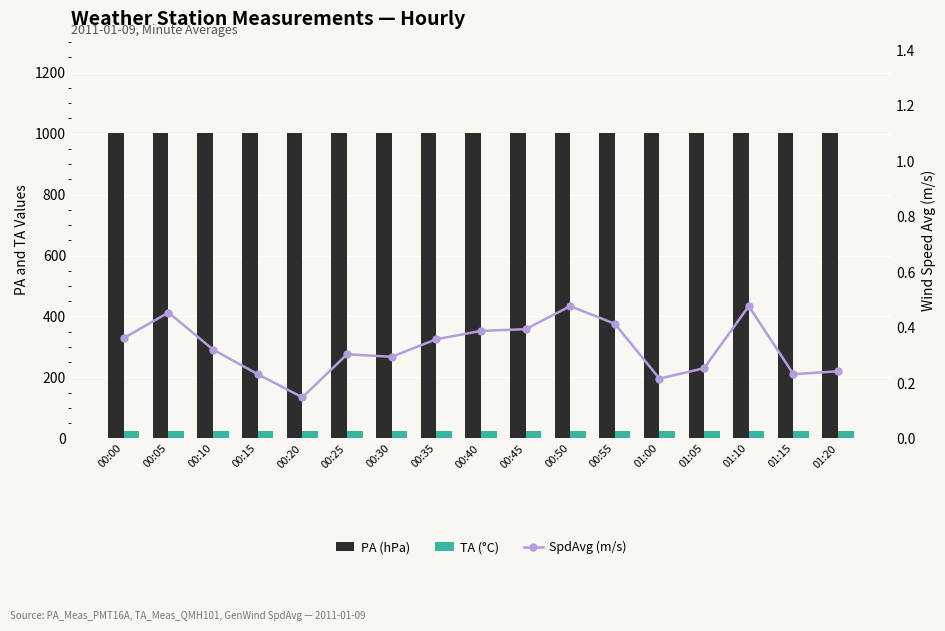

Reading left to right, extract all data points from this chart.

PA (hPa): 00:00=1001.3	00:05=1001.3	00:10=1001.2	00:15=1001.2	00:20=1001.1	00:25=1001.0	00:30=1001.0	00:35=1001.1	00:40=1001.1	00:45=1001.3	00:50=1001.2	00:55=1001.2	01:00=1001.2	01:05=1001.2	01:10=1001.2	01:15=1001.2	01:20=1001.2
TA (°C): 00:00=24.9	00:05=25.0	00:10=24.9	00:15=24.8	00:20=25.0	00:25=24.9	00:30=24.8	00:35=24.6	00:40=24.6	00:45=25.0	00:50=24.8	00:55=24.9	01:00=24.9	01:05=24.9	01:10=24.8	01:15=24.8	01:20=24.8
SpdAvg (m/s): 00:00=0.4	00:05=0.5	00:10=0.3	00:15=0.2	00:20=0.1	00:25=0.3	00:30=0.3	00:35=0.4	00:40=0.4	00:45=0.4	00:50=0.5	00:55=0.4	01:00=0.2	01:05=0.3	01:10=0.5	01:15=0.2	01:20=0.2